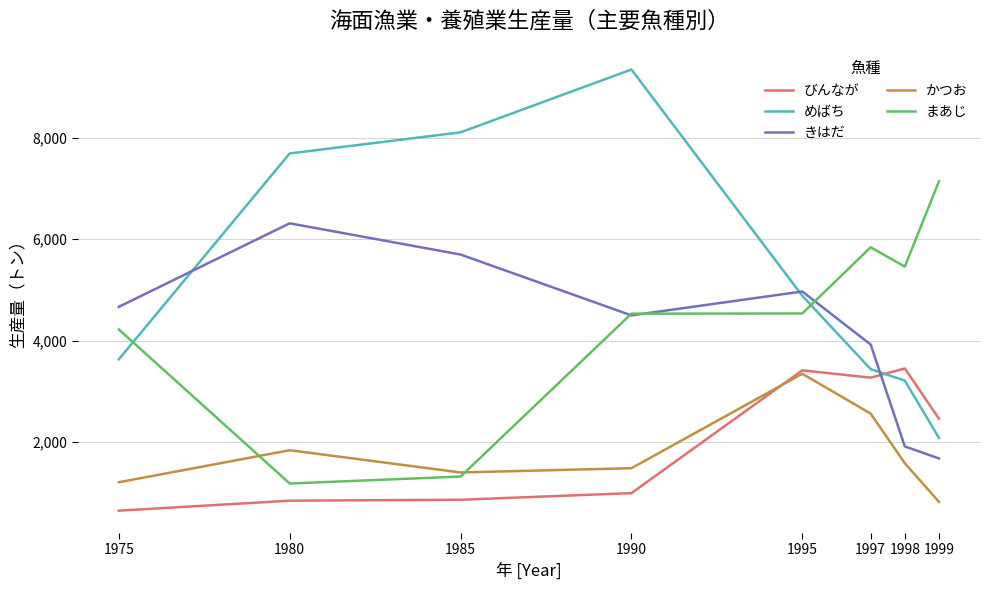

The value of びんなが at 1975 is 645.0. True or false?

True